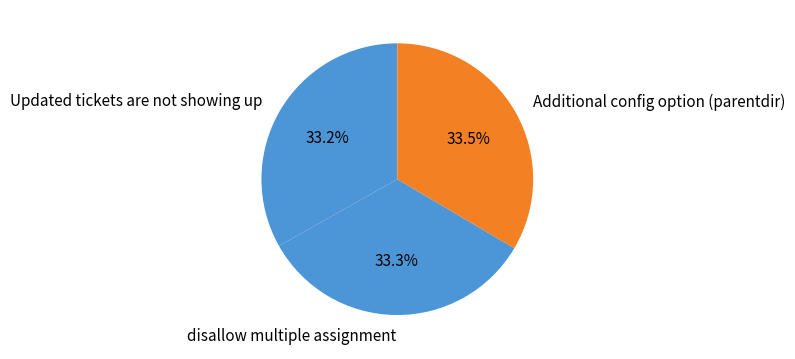

Does Updated tickets are not showing up account for over 50% of the chart?

No